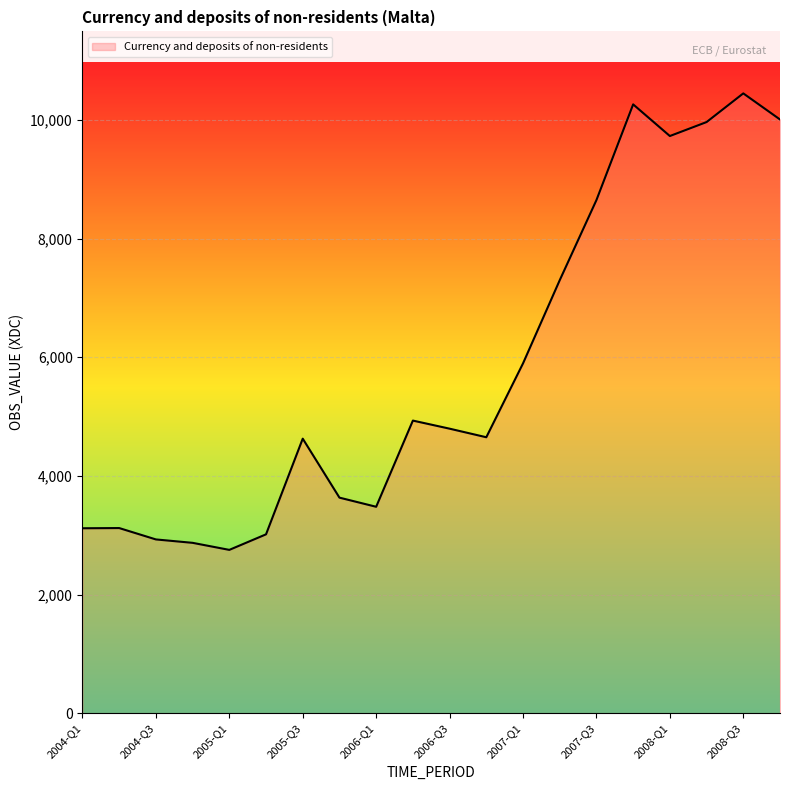

What is the smallest value displayed?

2754.2